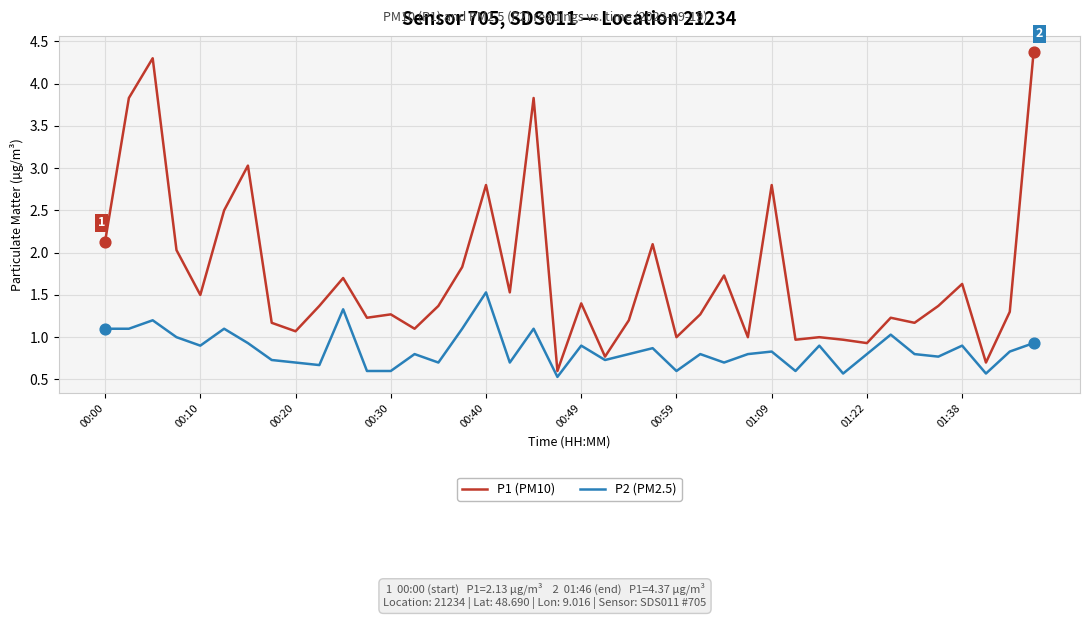

List the series in order of their peak value, lowest first.

P2 (PM2.5), P1 (PM10)